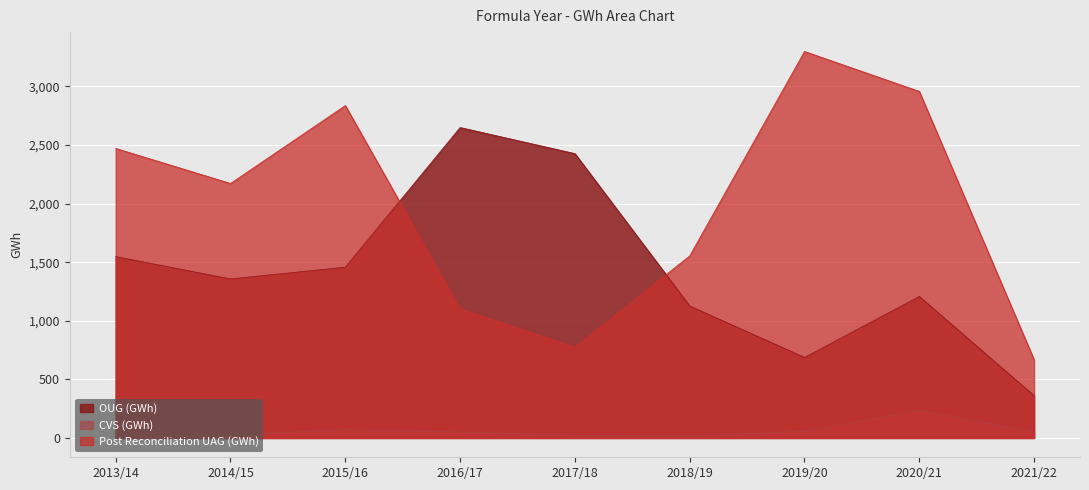

What is the difference between the maximum and second lowest values in the Post Reconciliation UAG (GWh) series?

2523.7